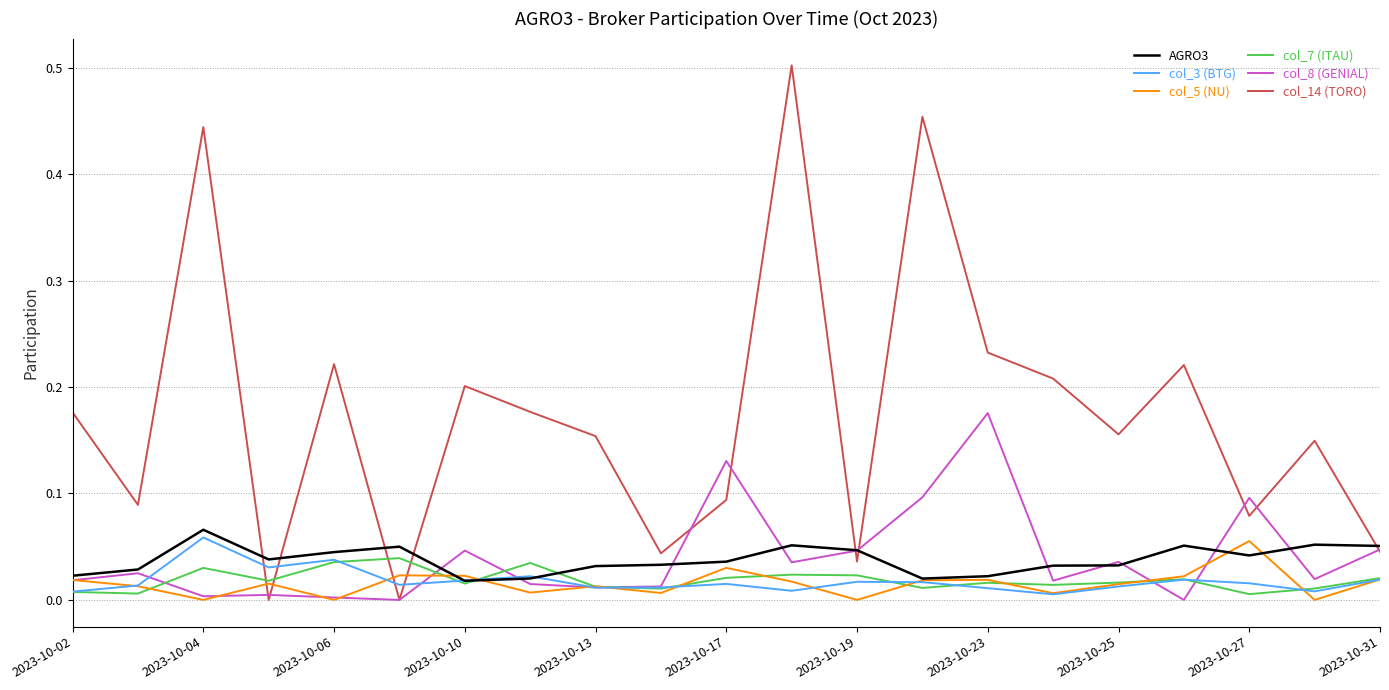

Which series has the largest total across all categories?

col_14 (TORO)